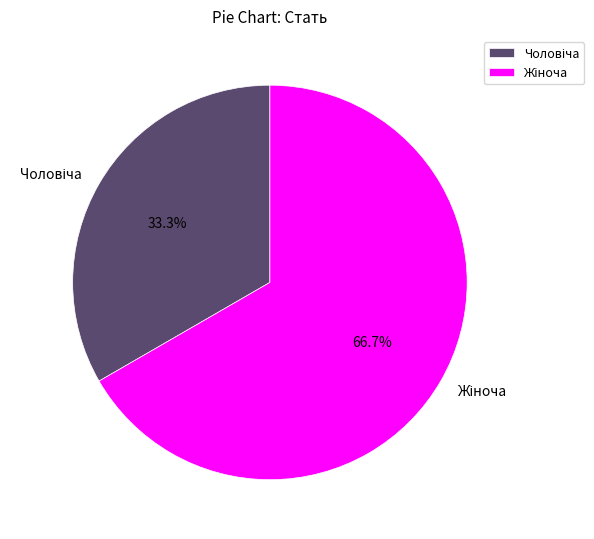

Is there a majority slice in this chart?

Yes